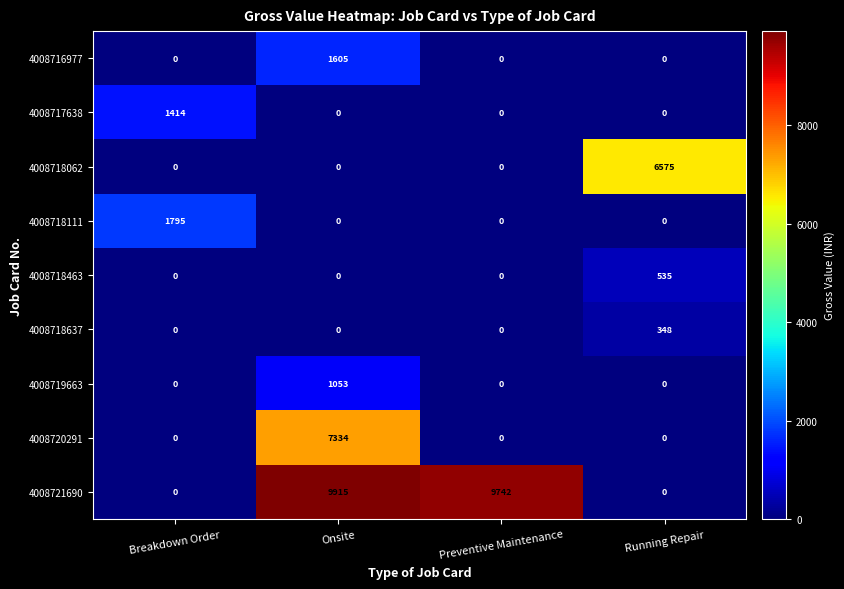

What is the total value across all series at Running Repair?

7458